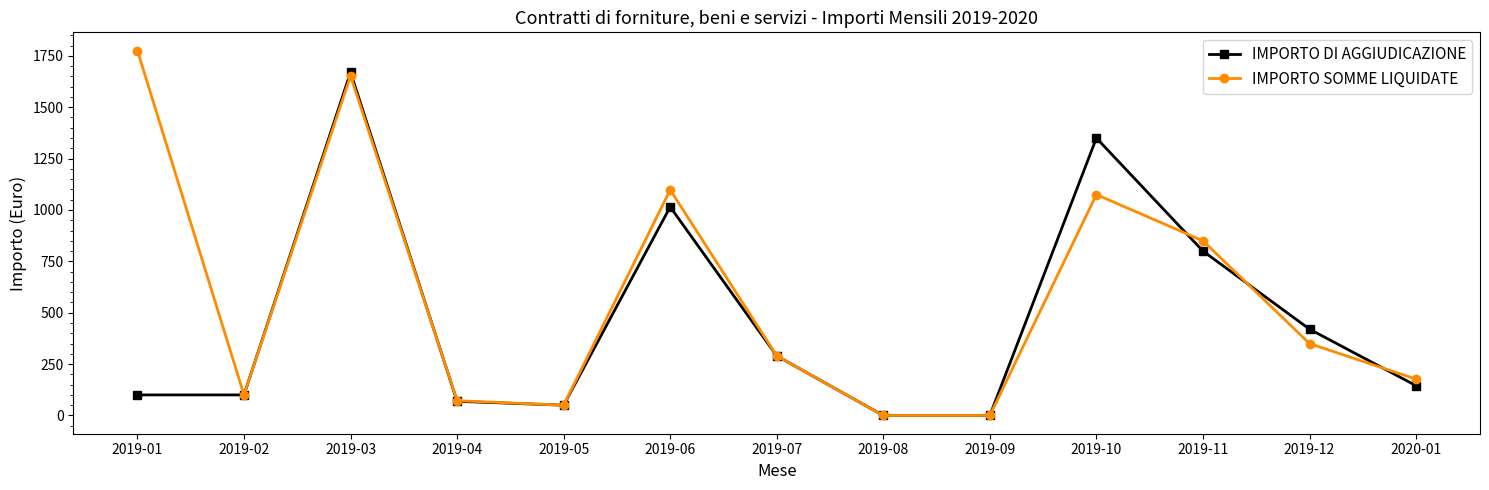

What is the label of the 6th point from the right?

2019-08